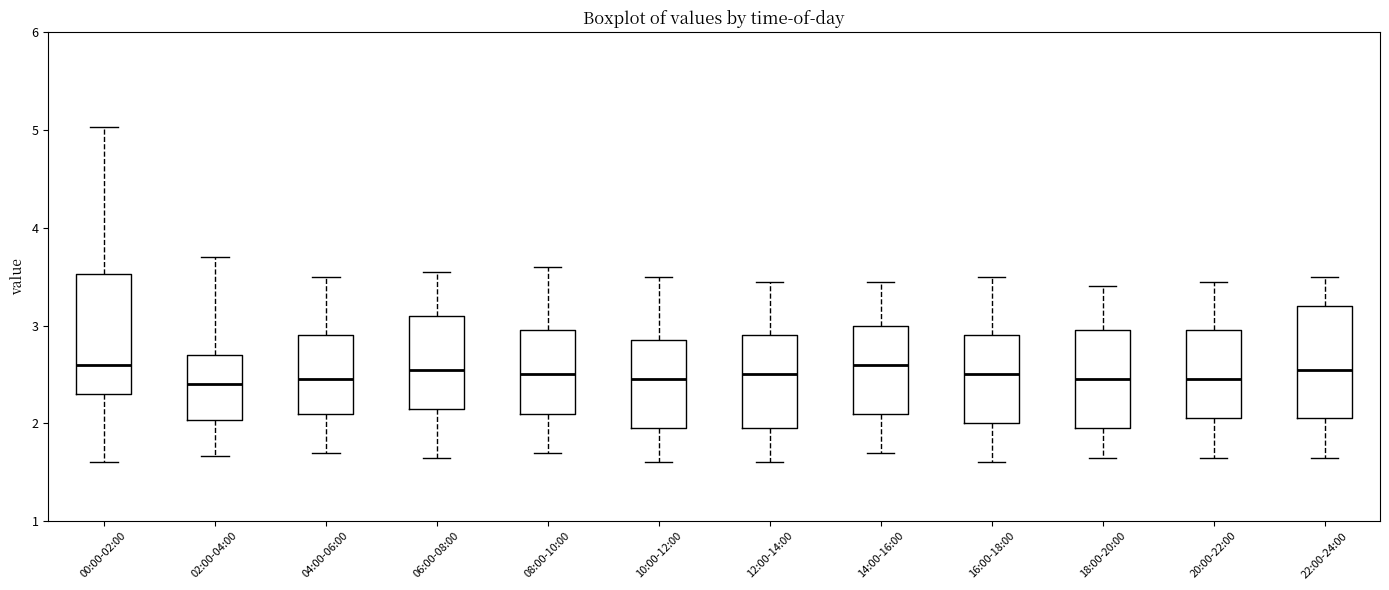

Reading left to right, read every box against the y-axis: the position of its median line, the range the box covers, and the ends of its whiskers. The values are not printed on the chart, so give them approximately, as read against the axis.

00:00-02:00: median 2.6, box 2.3 to 3.5, whiskers 1.6 to 5.0
02:00-04:00: median 2.4, box 2.0 to 2.7, whiskers 1.7 to 3.7
04:00-06:00: median 2.5, box 2.1 to 2.9, whiskers 1.7 to 3.5
06:00-08:00: median 2.6, box 2.2 to 3.1, whiskers 1.7 to 3.6
08:00-10:00: median 2.5, box 2.1 to 3.0, whiskers 1.7 to 3.6
10:00-12:00: median 2.5, box 2.0 to 2.9, whiskers 1.6 to 3.5
12:00-14:00: median 2.5, box 2.0 to 2.9, whiskers 1.6 to 3.5
14:00-16:00: median 2.6, box 2.1 to 3.0, whiskers 1.7 to 3.5
16:00-18:00: median 2.5, box 2.0 to 2.9, whiskers 1.6 to 3.5
18:00-20:00: median 2.5, box 2.0 to 3.0, whiskers 1.7 to 3.4
20:00-22:00: median 2.5, box 2.1 to 3.0, whiskers 1.7 to 3.5
22:00-24:00: median 2.6, box 2.1 to 3.2, whiskers 1.7 to 3.5